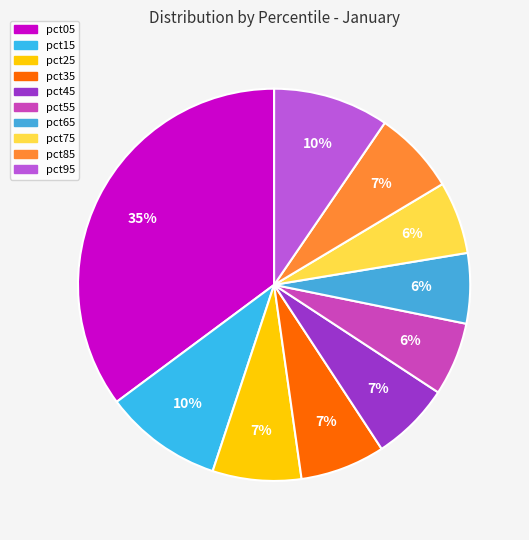

Is pct35 the majority of the pie?

No